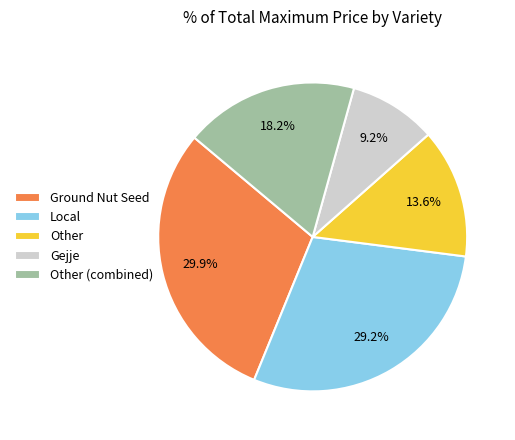

To the nearest percent, what is the average slice percentage?

20%